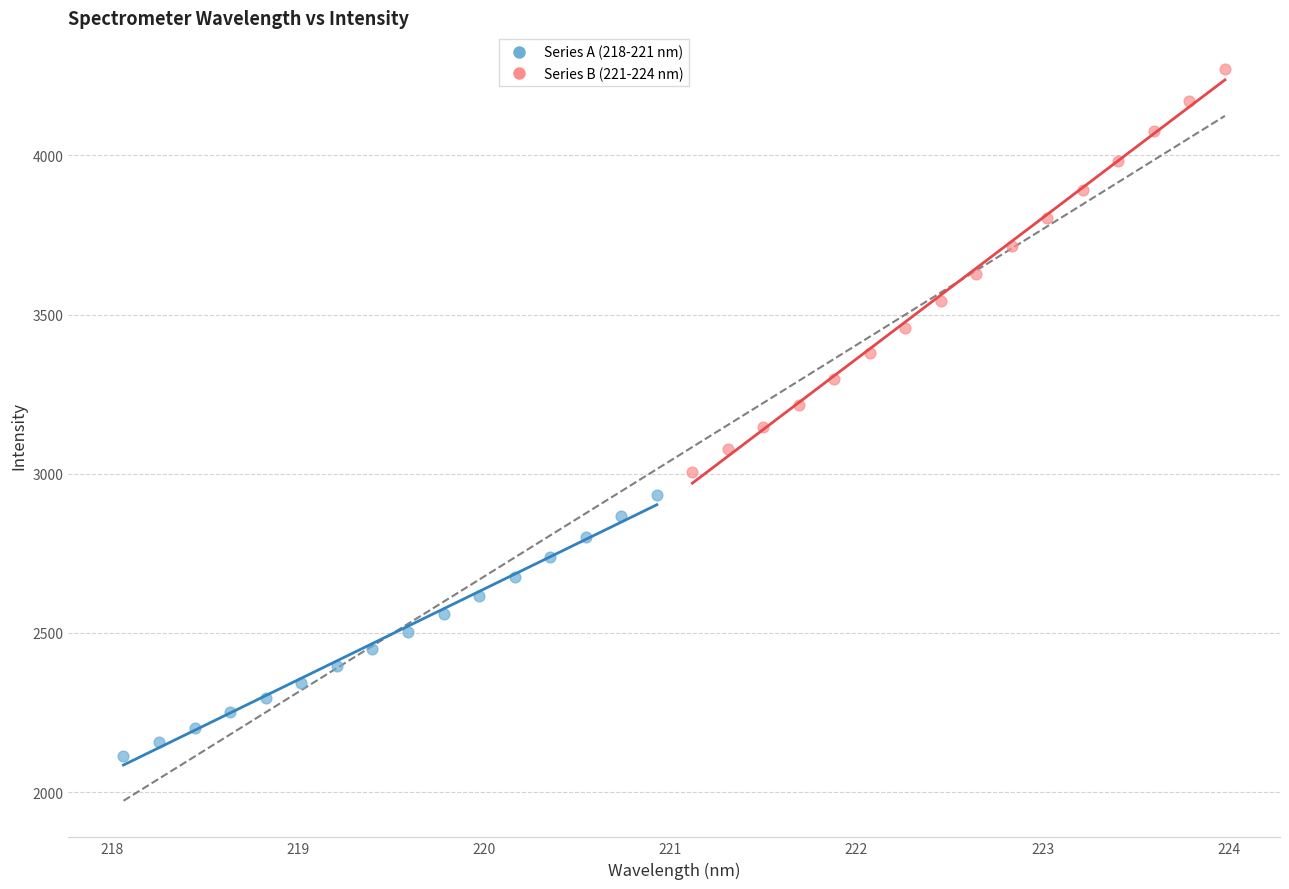

Which series reaches the minimum Y coordinate?

Series A (218-221 nm)